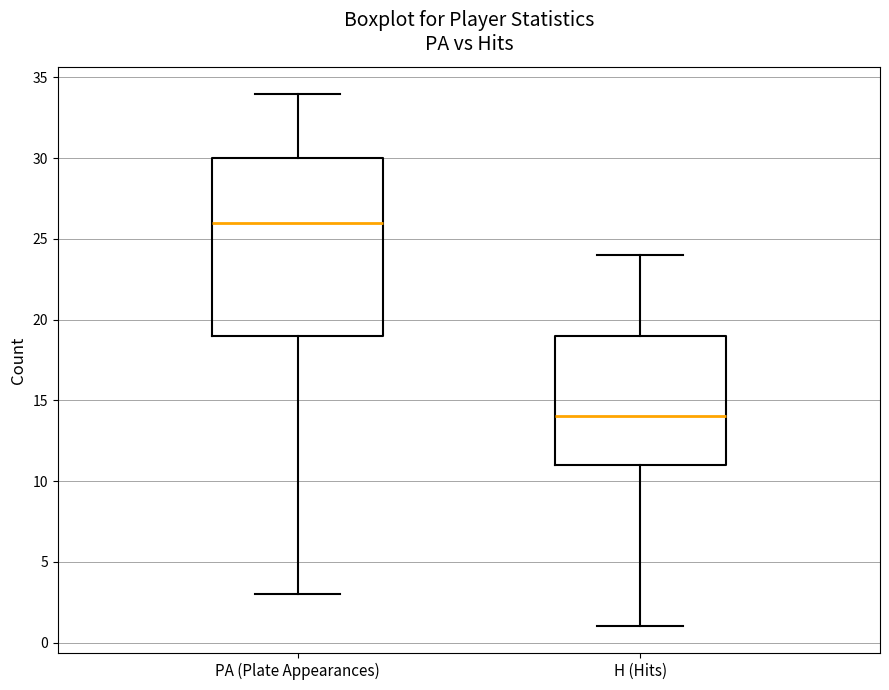

Where is the upper edge of the box for H (Hits) on the y-axis? The values are not printed on the chart, so give them approximately, as read against the axis.

19